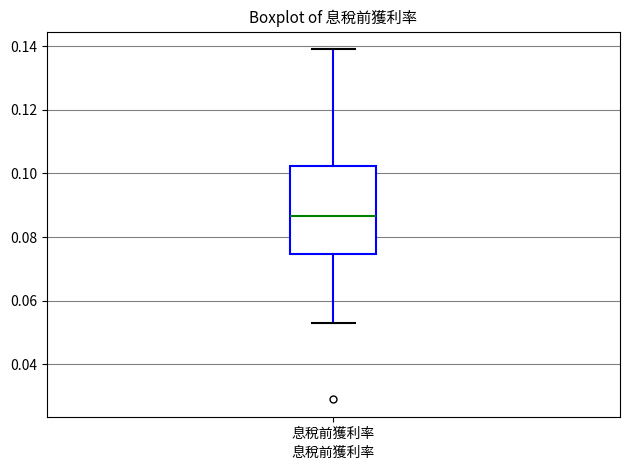

Transcribe this box plot: give where the median line is, the range the box spans, and where the two whiskers end, as read against the y-axis. The values are not printed on the chart, so give them approximately, as read against the axis.

median 0.086, box 0.074 to 0.102, whiskers 0.052 to 0.140